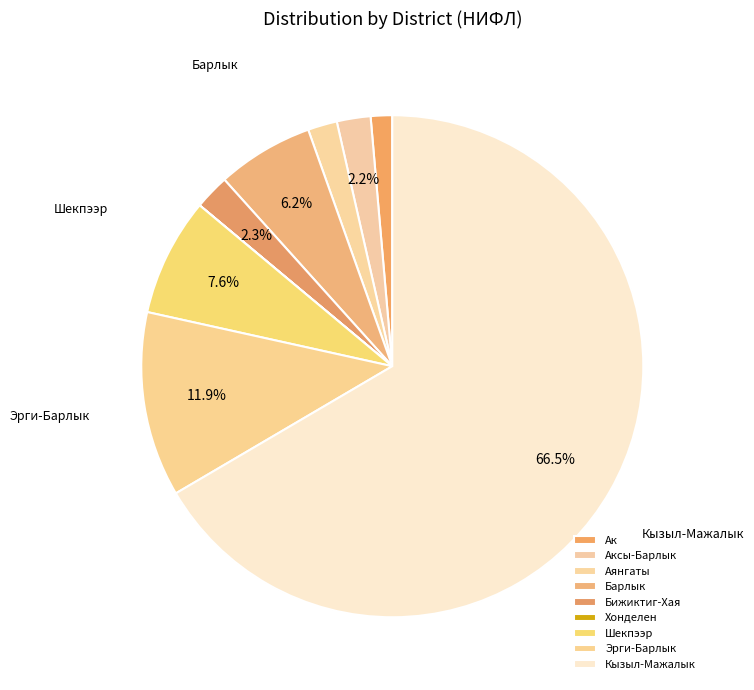

What is the ratio of the value at Эрги-Барлык to the value at Барлык?

1.9